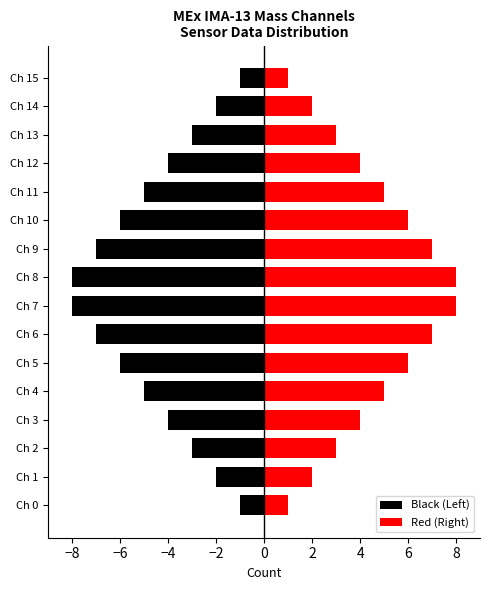

What are all the series names shown in the legend?

Black (Left), Red (Right)